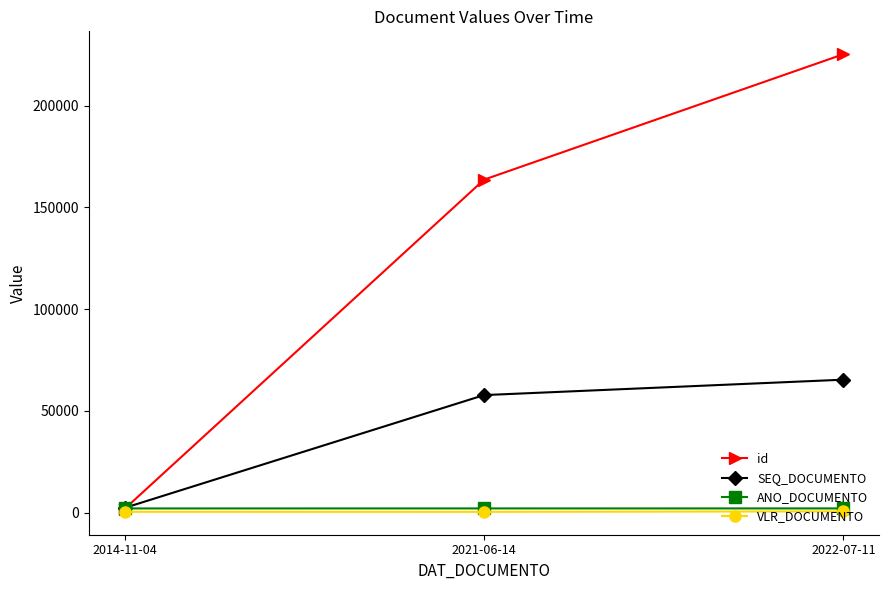

The SEQ_DOCUMENTO series shows 2295 at 2014-11-04. True or false?

True